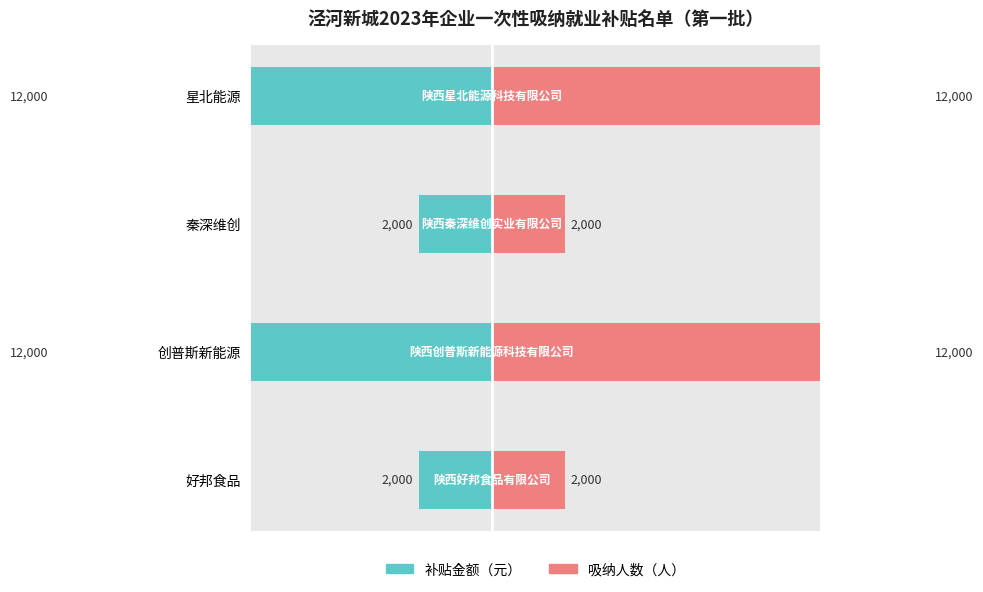

What is the difference between the 补贴金额（元） values at 创普斯新能源 and 好邦食品?

10000.0